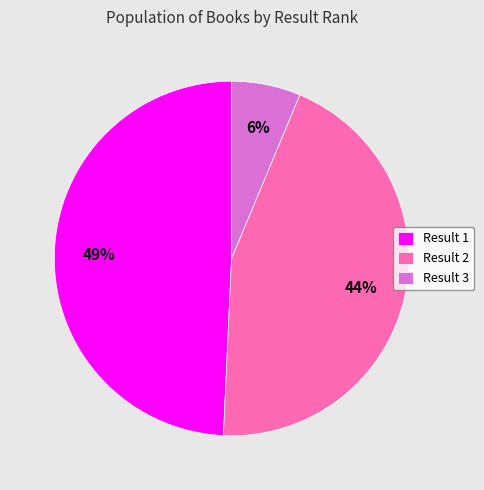

Is there a majority slice in this chart?

No